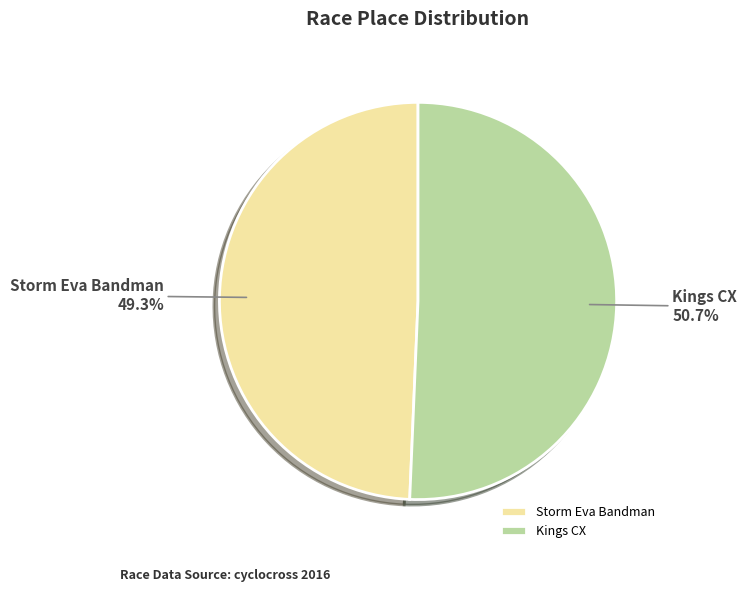

To the nearest percent, what percentage of the pie is Kings CX?

51%